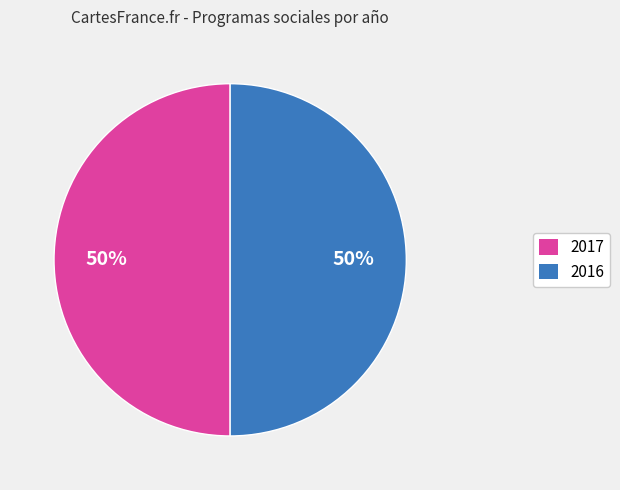

Count the number of slices in the pie.

2